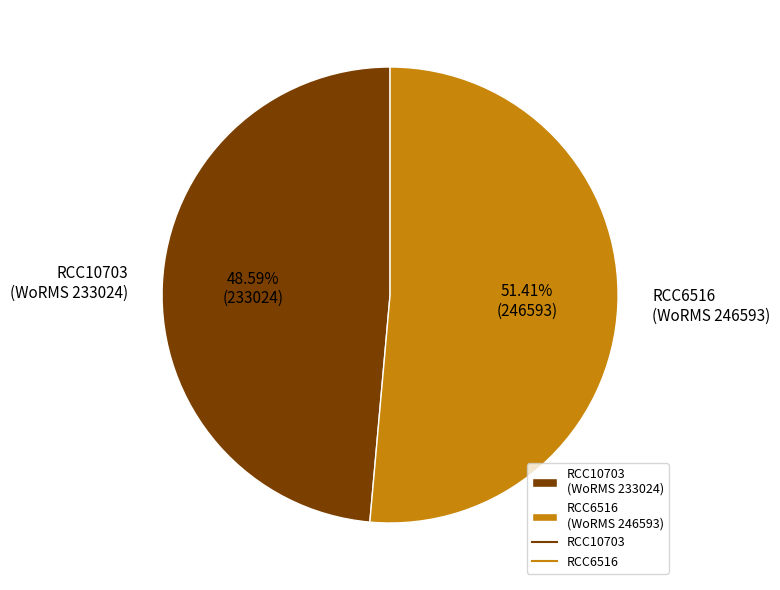

Rank the categories by value from highest to lowest.

RCC6516 (WoRMS 246593), RCC10703 (WoRMS 233024)